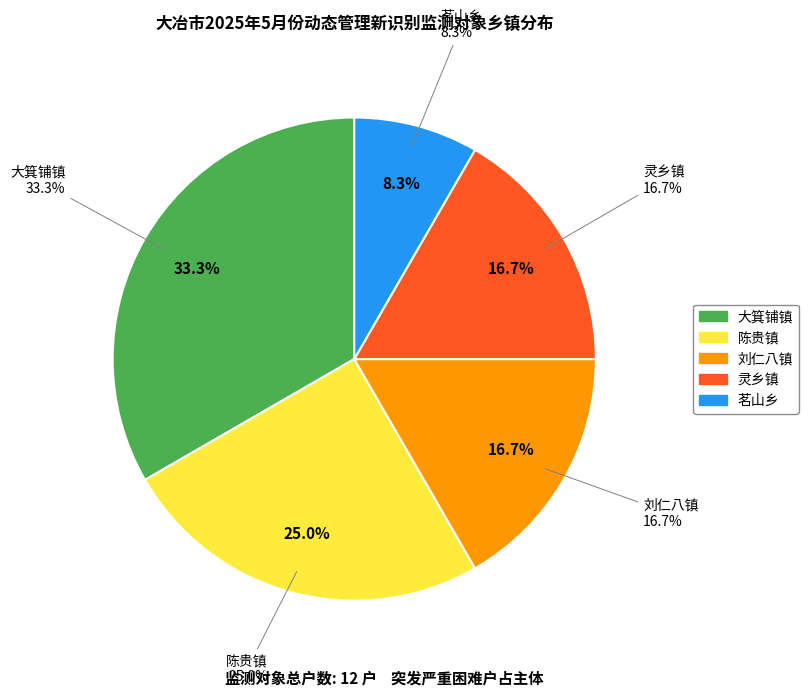

What is the ratio of the value at 刘仁八镇 to the value at 大箕铺镇?

0.5